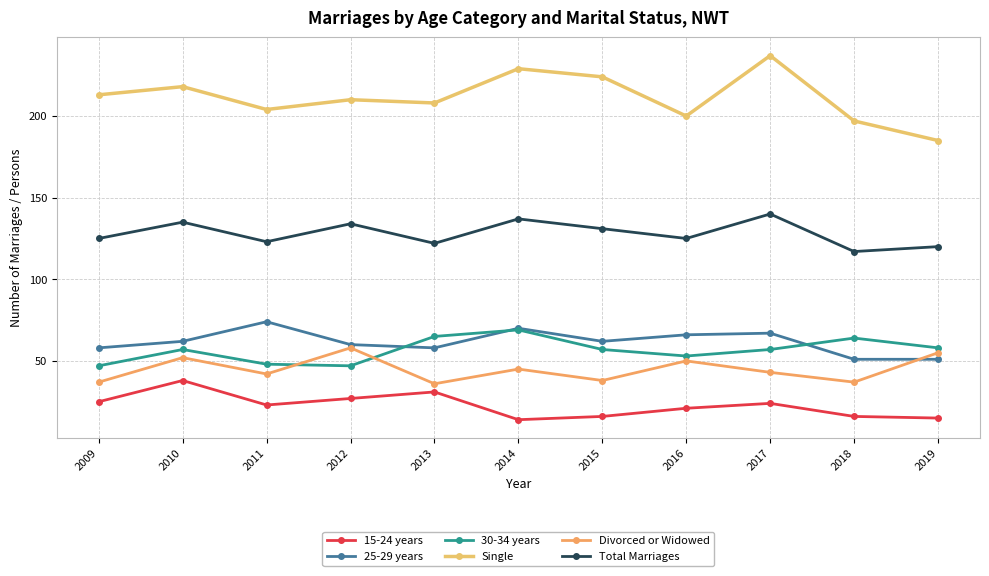

Where is the first local maximum for Divorced or Widowed?

2010